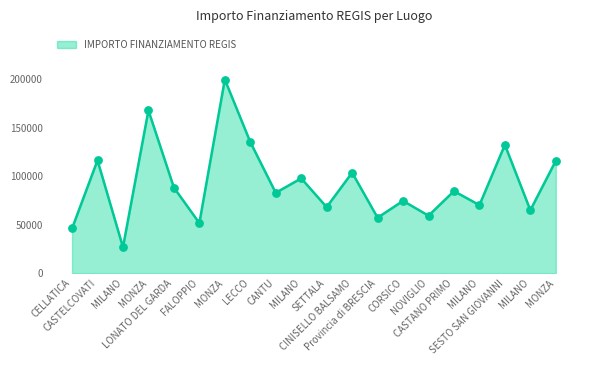

What is the change in value from LONATO DEL GARDA to SESTO SAN GIOVANNI?

+44065.9